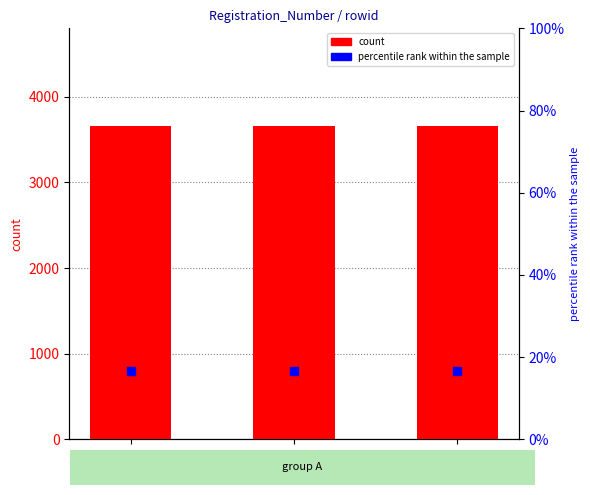

What are all the series names shown in the legend?

count, percentile rank within the sample